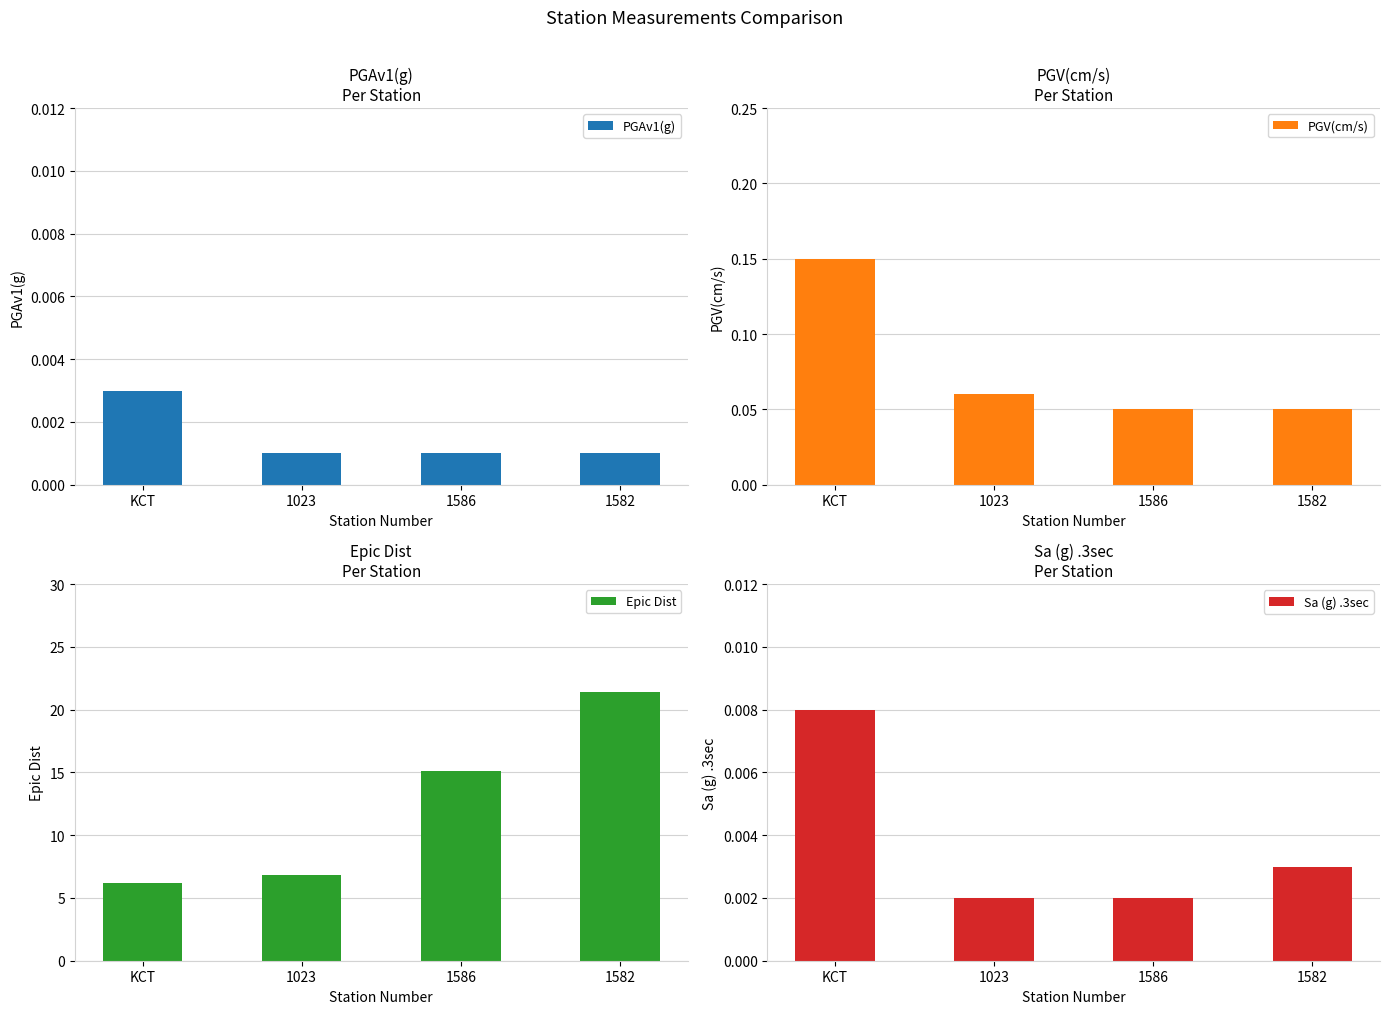

At which category is the sum across all series the highest?

1582